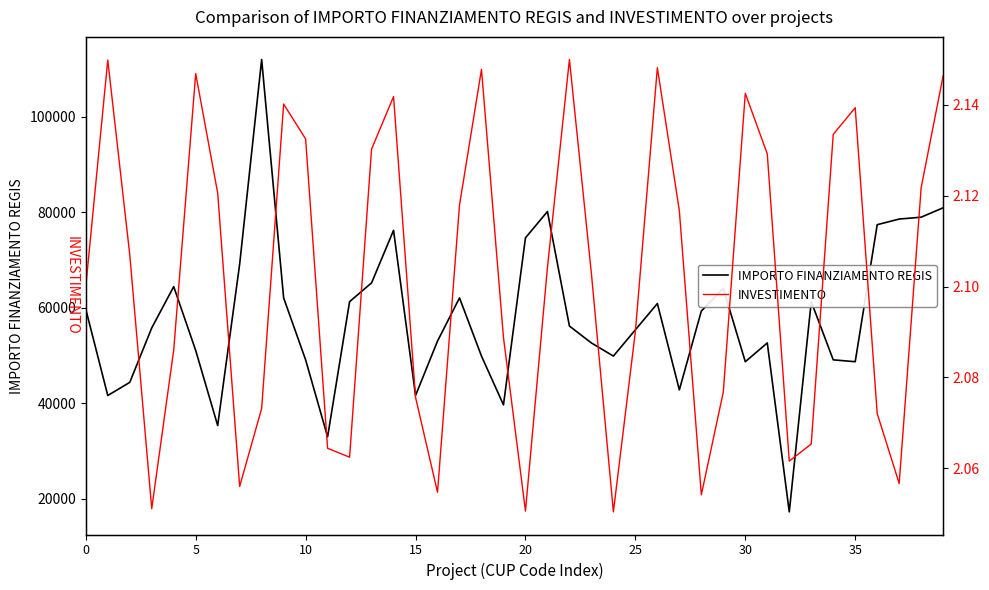

True or false: IMPORTO FINANZIAMENTO REGIS has a value of 33039.3 at 12.

False